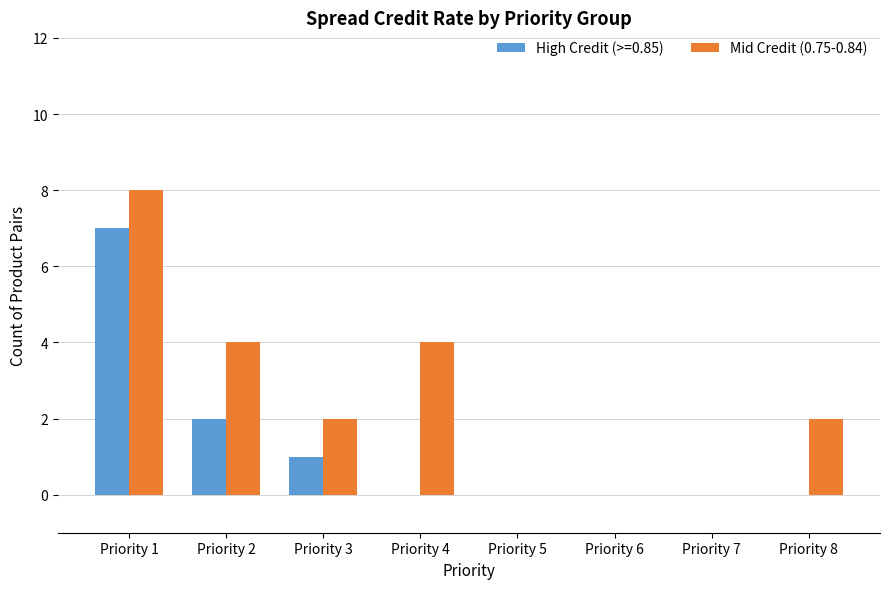

The High Credit (>=0.85) series shows 0 at Priority 6. True or false?

True